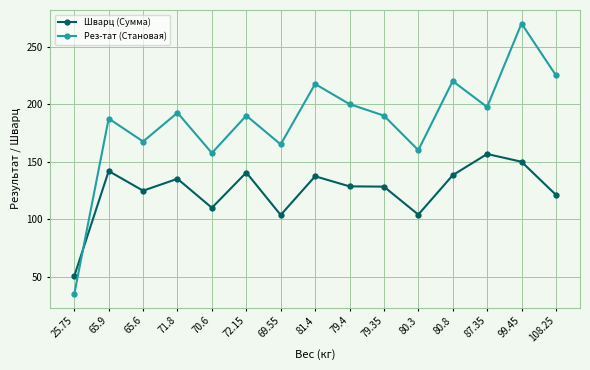

What position from the left is 69.55?

7